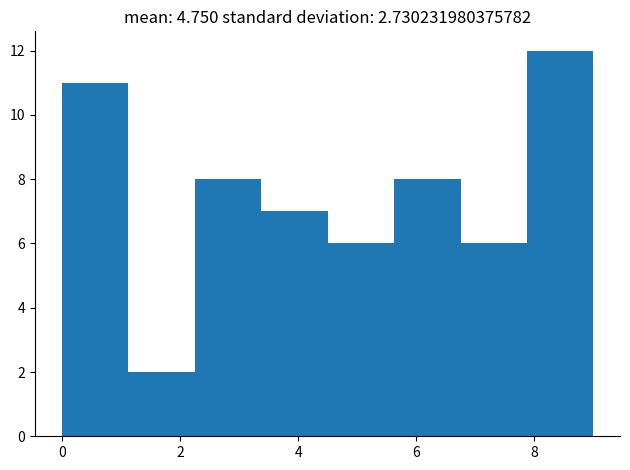

Reading left to right, list every bar in this chart as the range it spans on the x-axis followed by its height. Neither the bar edges nor the heights are printed on the chart, so give them approximately, as read against the axes.

0.0 to 1.2: 11
1.2 to 2.2: 2
2.2 to 3.4: 8
3.4 to 4.6: 7
4.6 to 5.6: 6
5.6 to 6.8: 8
6.8 to 7.8: 6
7.8 to 9.0: 12